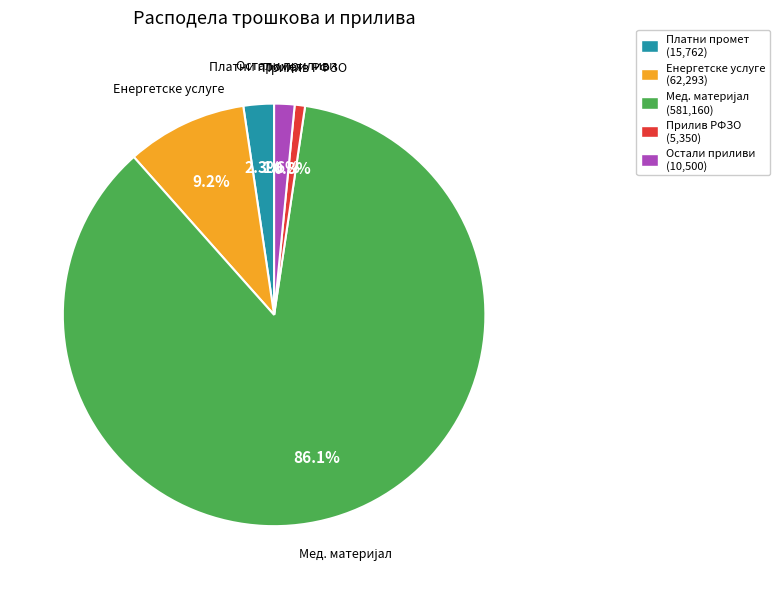

Does any single category account for the majority?

Yes